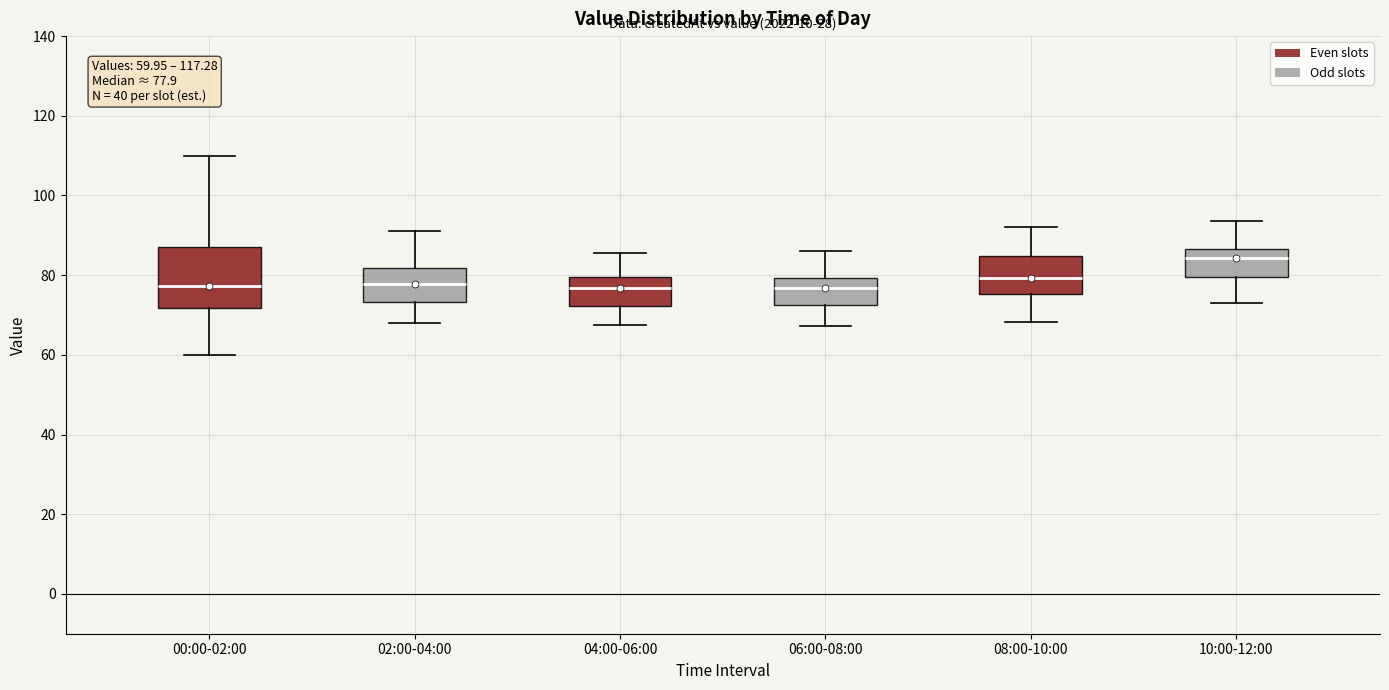

Which box is the tallest, from its lower edge to its upper edge?

00:00-02:00